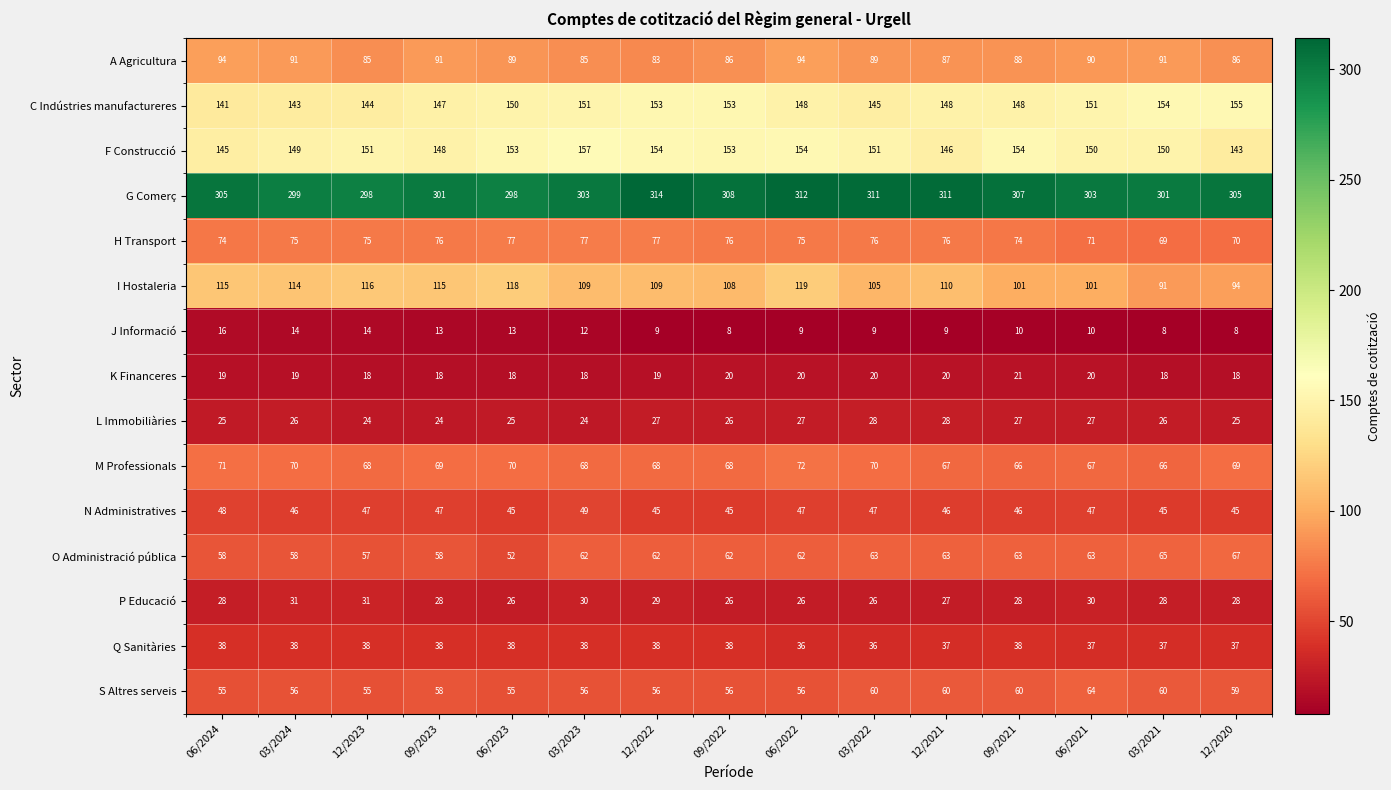

List the series in order of their peak value, highest first.

G Comerç, F Construcció, C Indústries manufactureres, I Hostaleria, A Agricultura, H Transport, M Professionals, O Administració pública, S Altres serveis, N Administratives, Q Sanitàries, P Educació, L Immobiliàries, K Financeres, J Informació